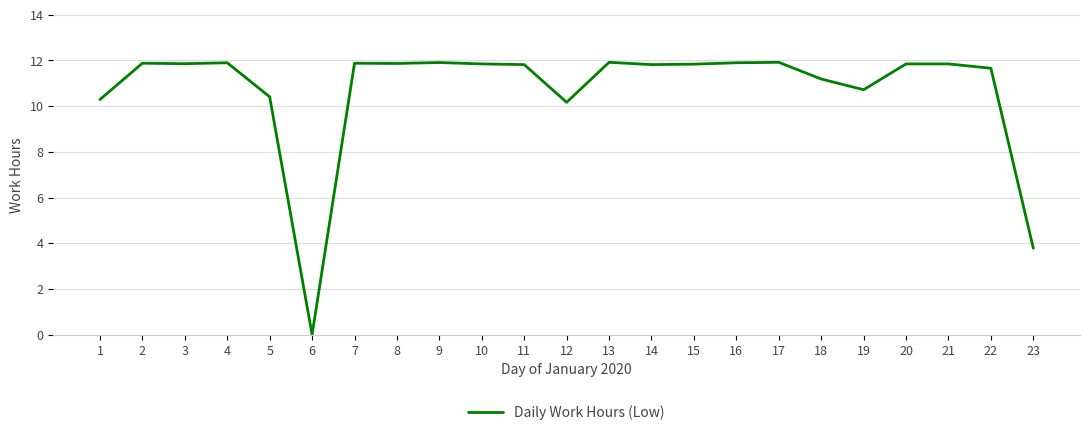

What is the ratio of the value at 23 to the value at 18?

0.3